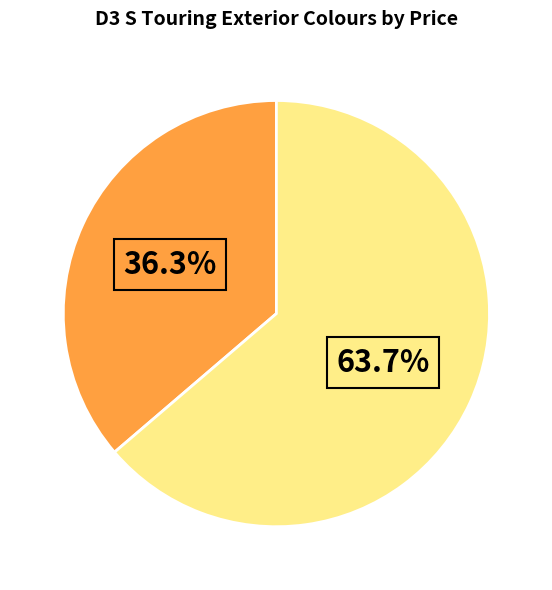

How many slices are in this pie chart?

2